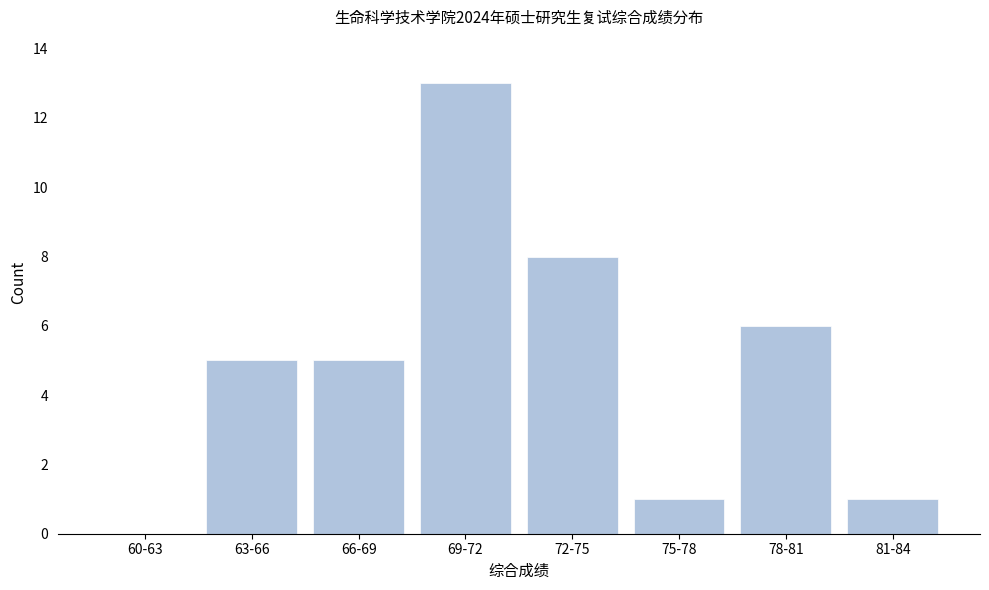

Reading left to right, transcribe all the data shown in this chart.

60-63=0	63-66=5	66-69=5	69-72=13	72-75=8	75-78=1	78-81=6	81-84=1